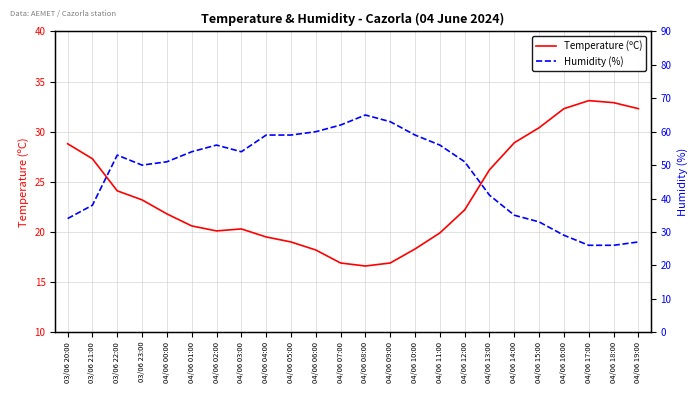

At which category does the chart reach its minimum across all series?

04/06 08:00